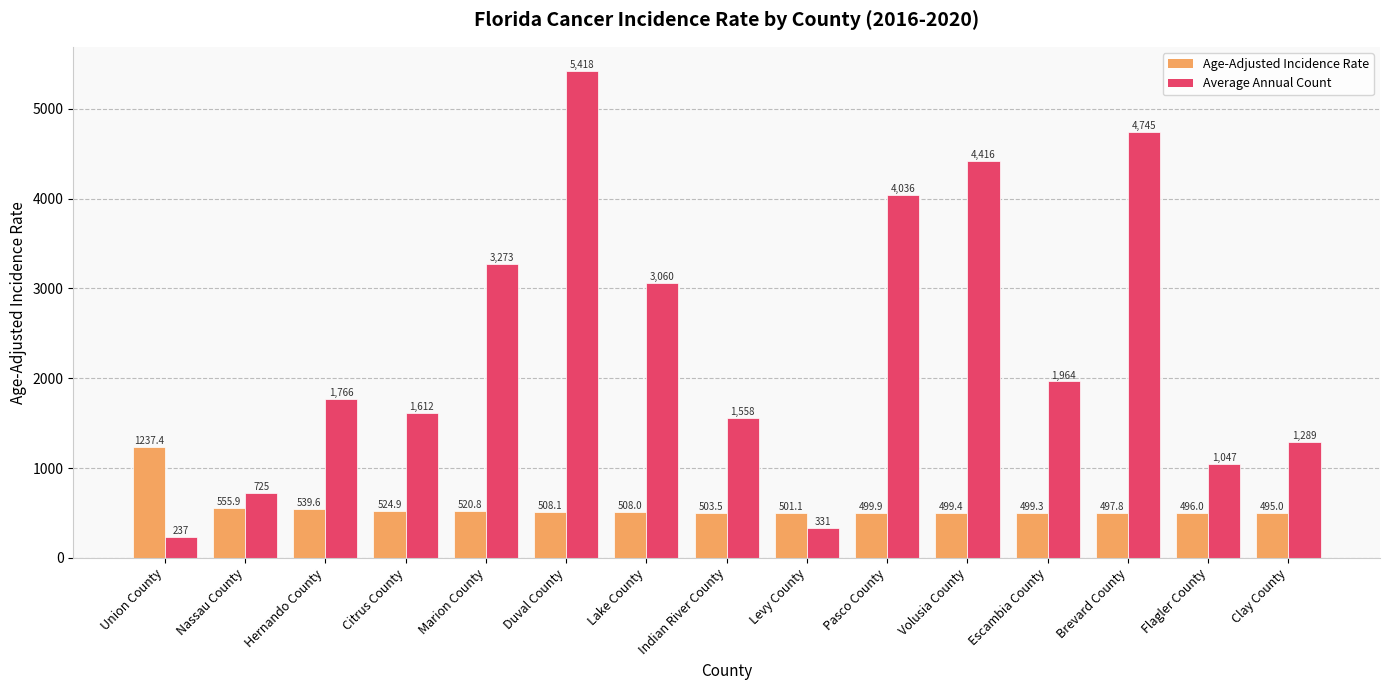

What are all the series names shown in the legend?

Age-Adjusted Incidence Rate, Average Annual Count